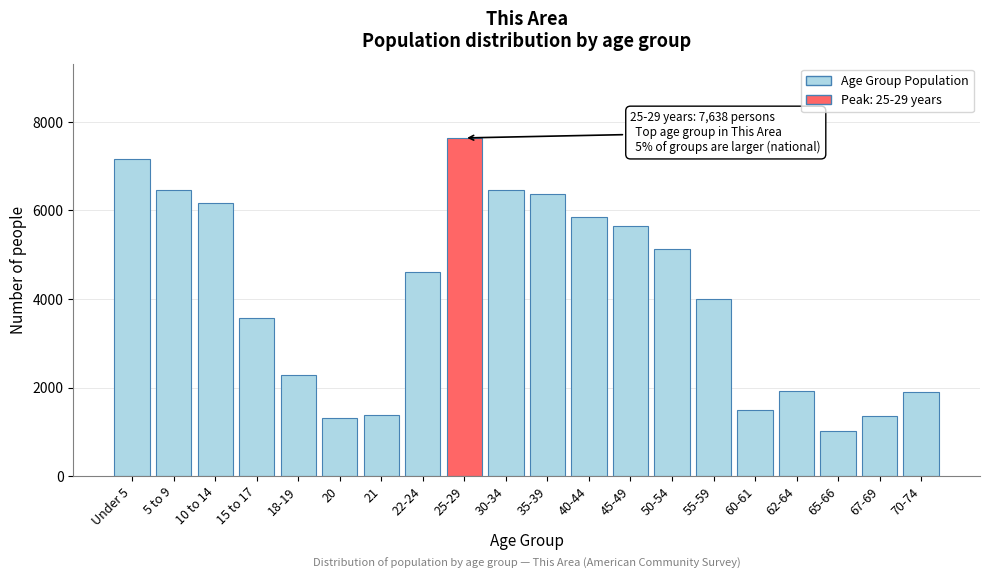

Read the value at 35-39, to the nearest 50.

6350